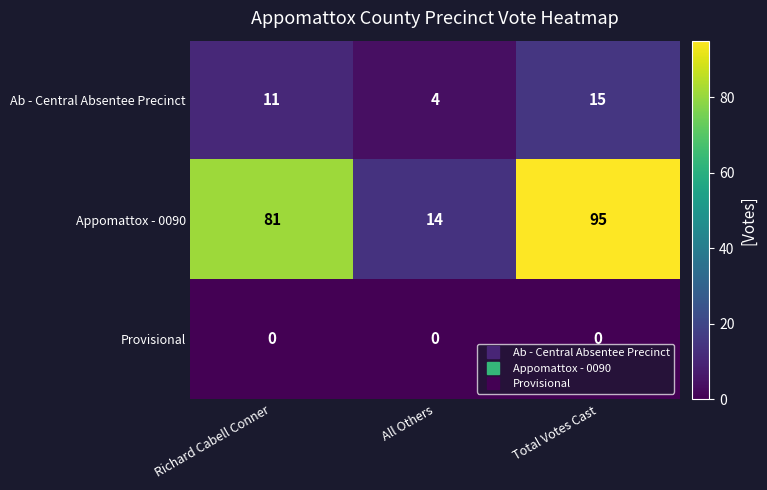

What is the difference between the highest and lowest values at Richard Cabell Conner?

81